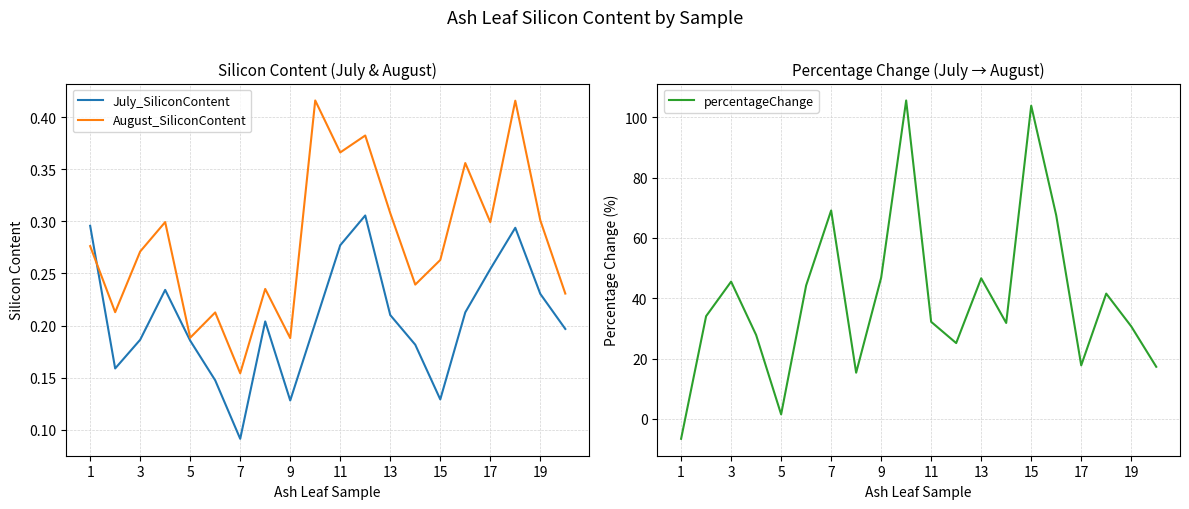

What is the maximum value shown in the chart?

105.6